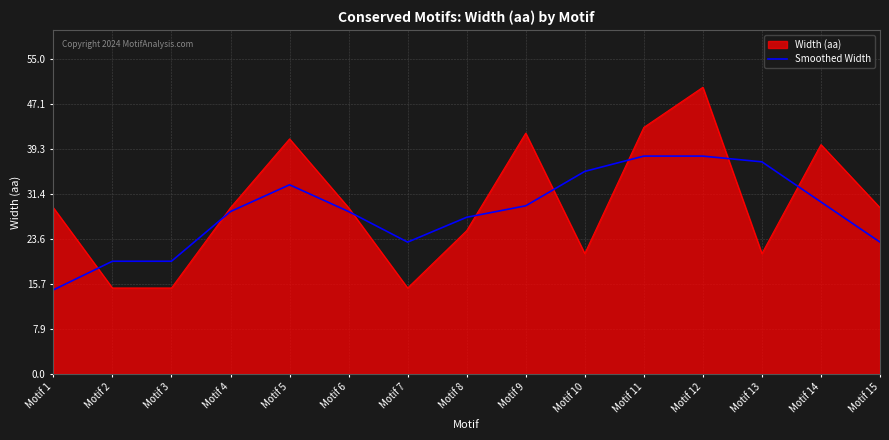

Which series changed the most between Motif 2 and Motif 12?

Width (aa)